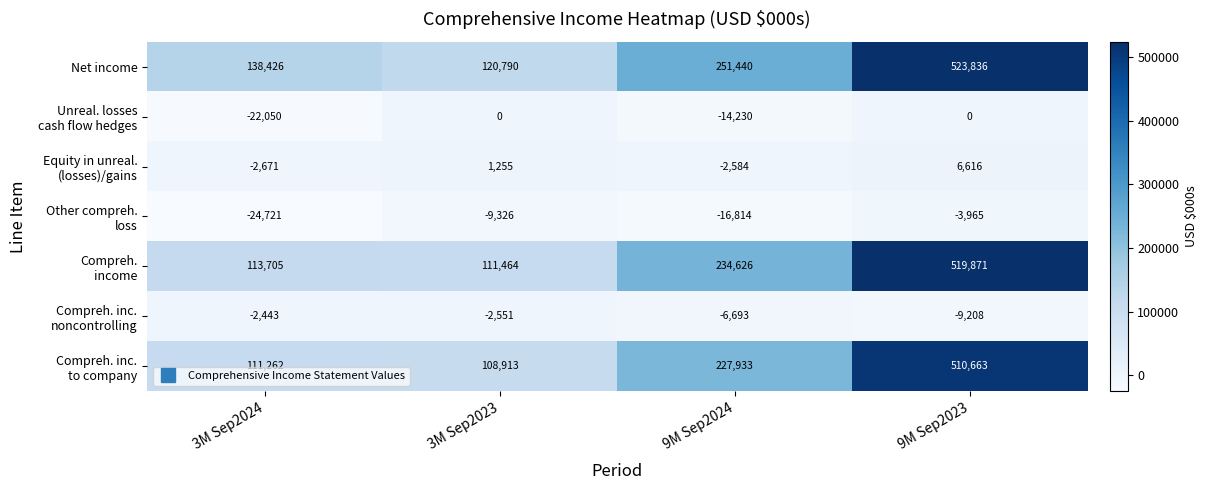

What is the highest value of the Net income series?

523836